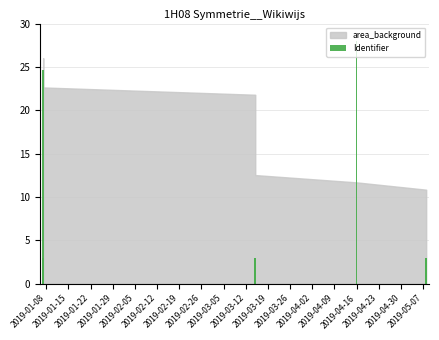

What is the minimum value shown in the chart?

3.0